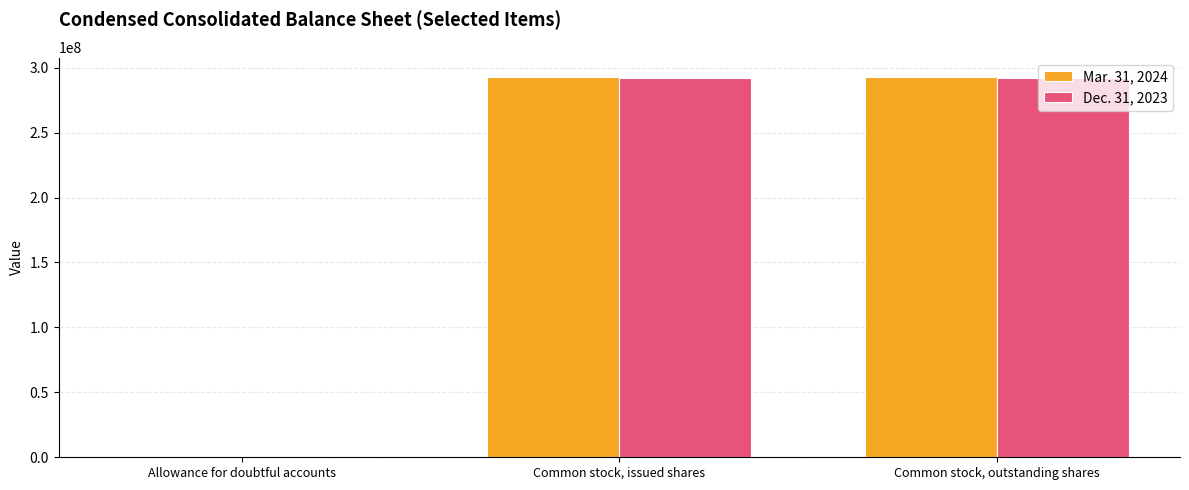

What is the total value across all series at Common stock, issued shares?

585228422